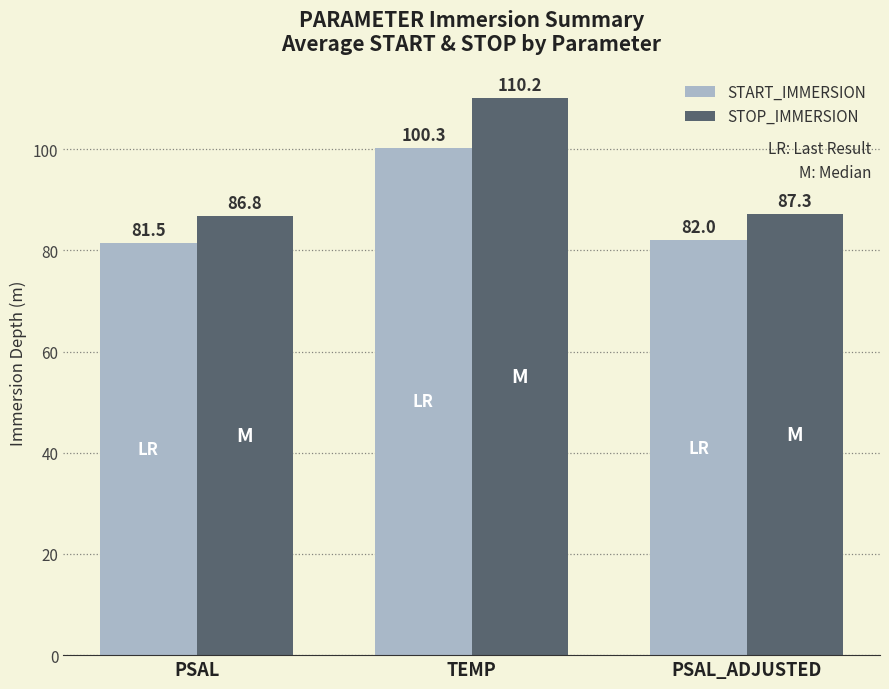

The value of STOP_IMMERSION at PSAL is 43.4. True or false?

False